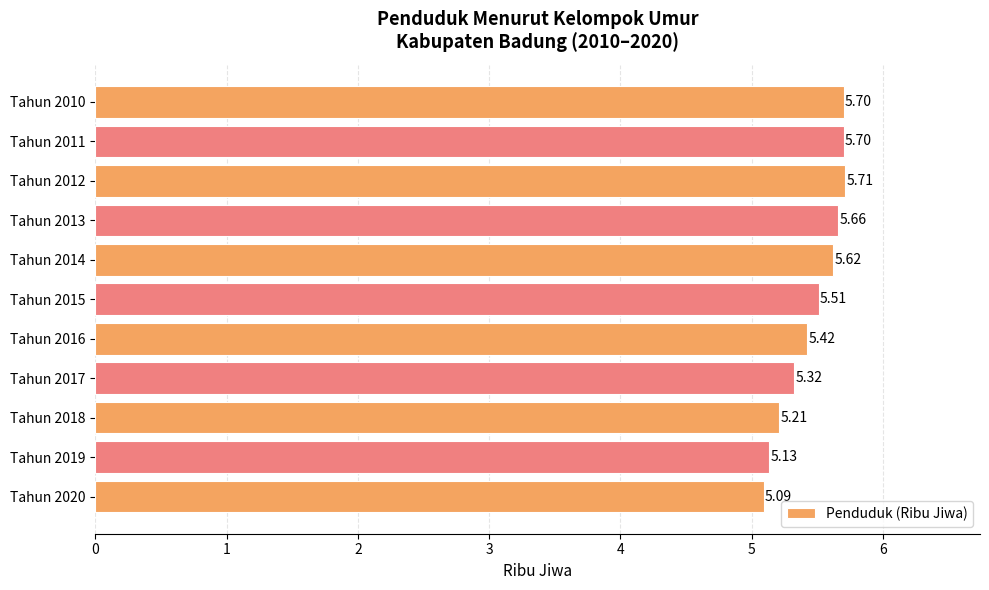

Which has a higher value, Tahun 2013 or Tahun 2017?

Tahun 2013